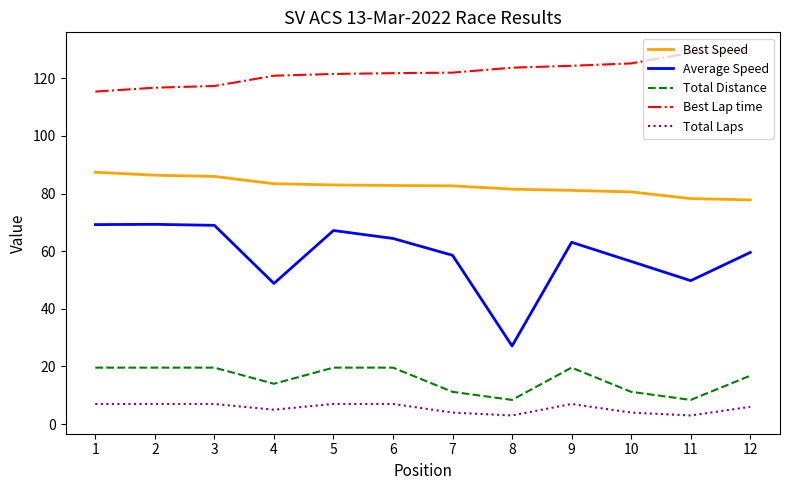

What is the sum of all Total Distance values?

187.6